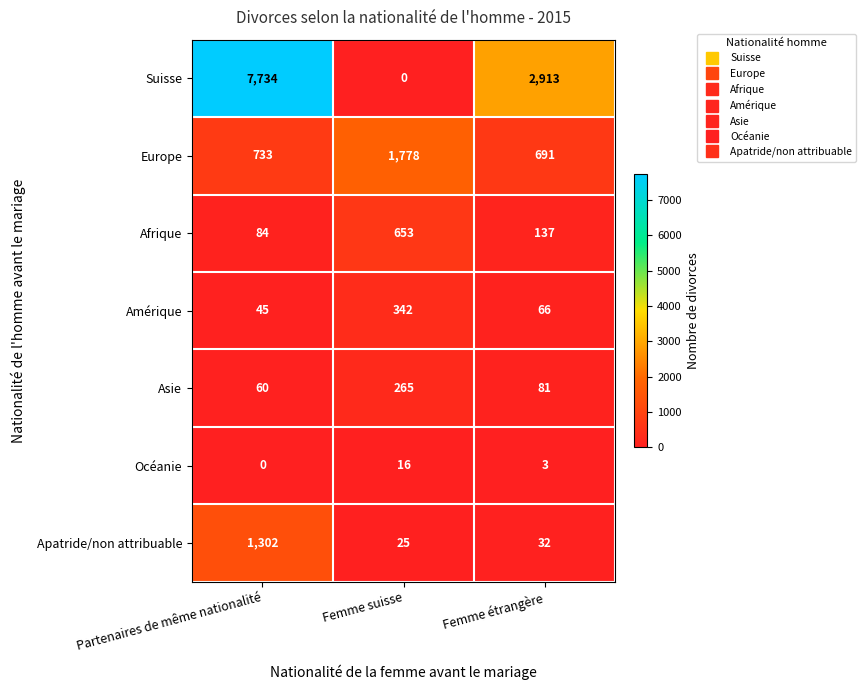

What is the sum of the Asie values at Partenaires de même nationalité and Femme suisse?

325